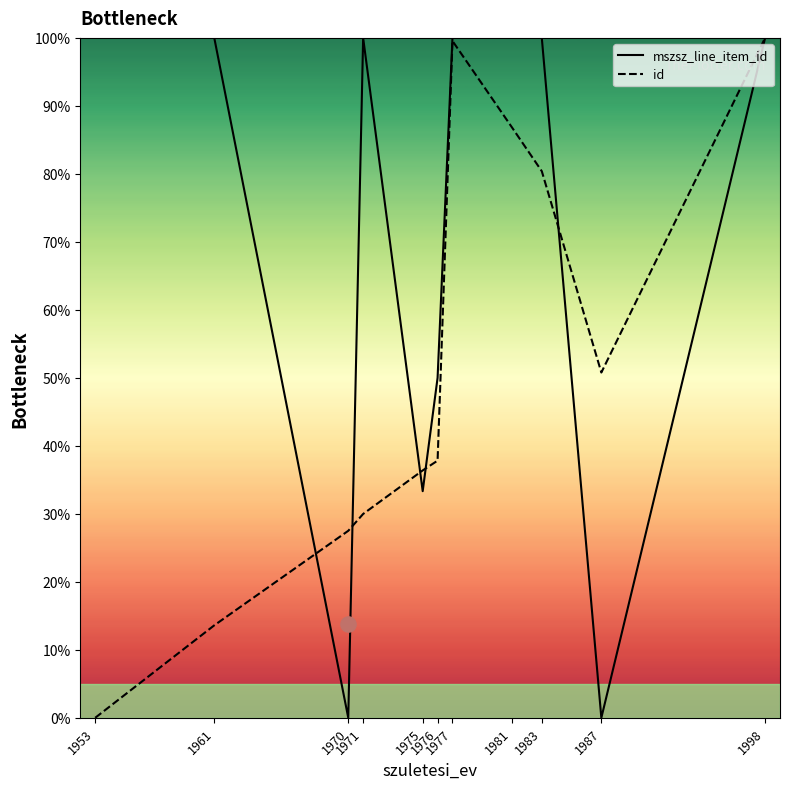

At which category is the sum across all series the highest?

1998